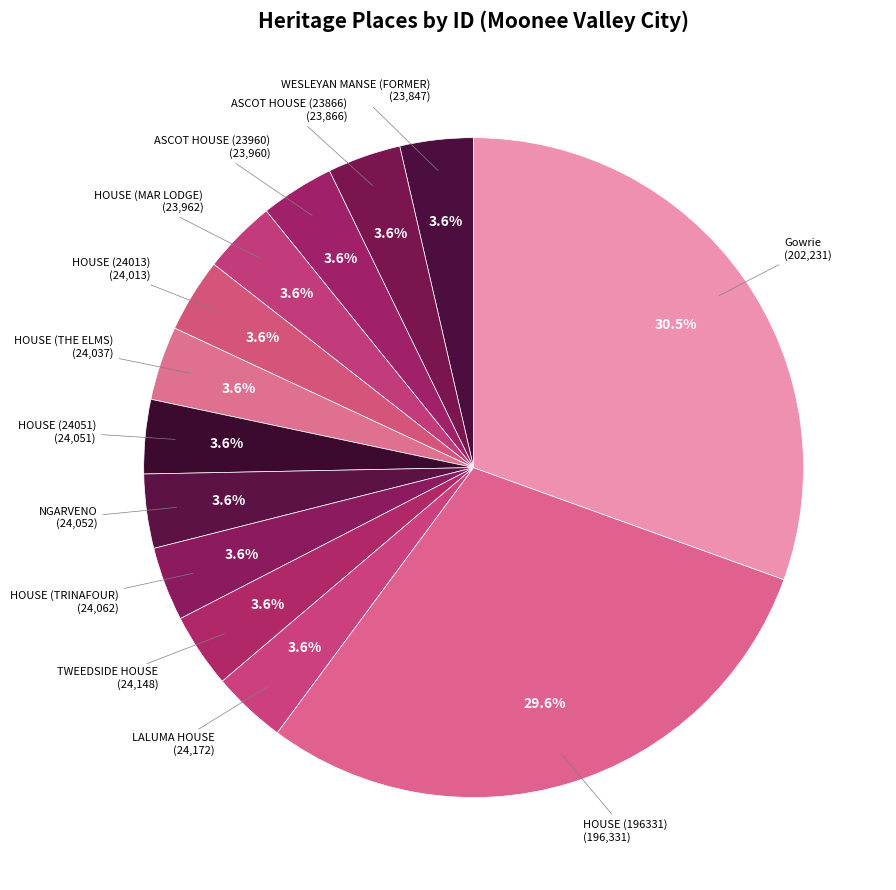

What percentage is the HOUSE (MAR LODGE) slice, to the nearest percent?

4%